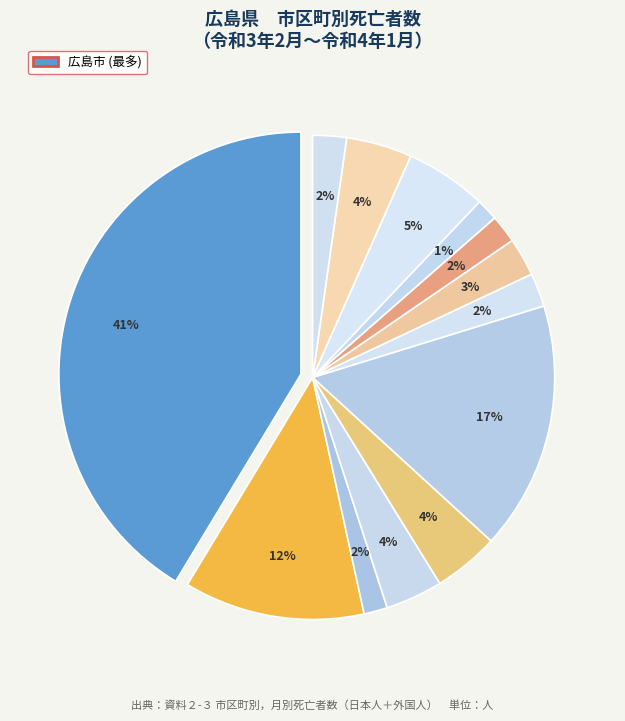

What percentage is the 尾道市 slice, to the nearest percent?

4%